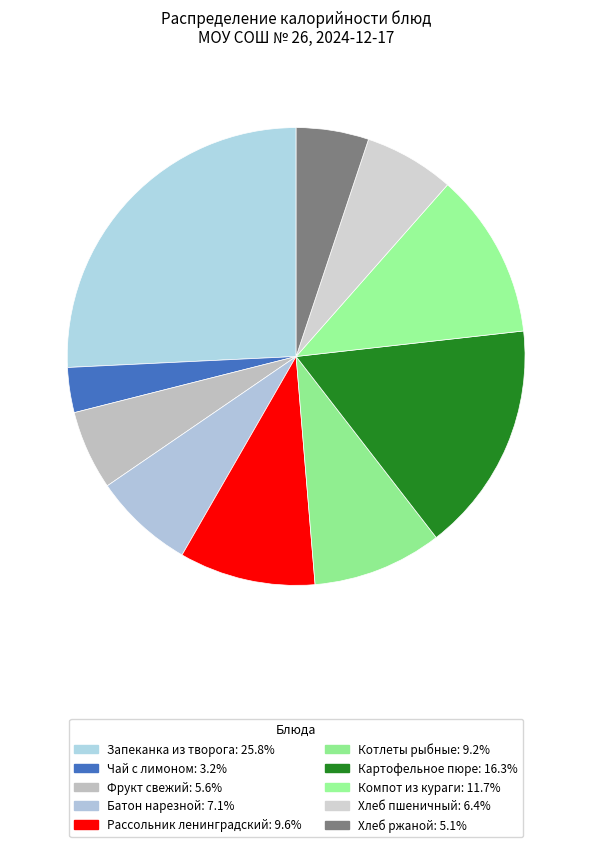

What is the smallest slice in the pie chart?

Чай с лимоном